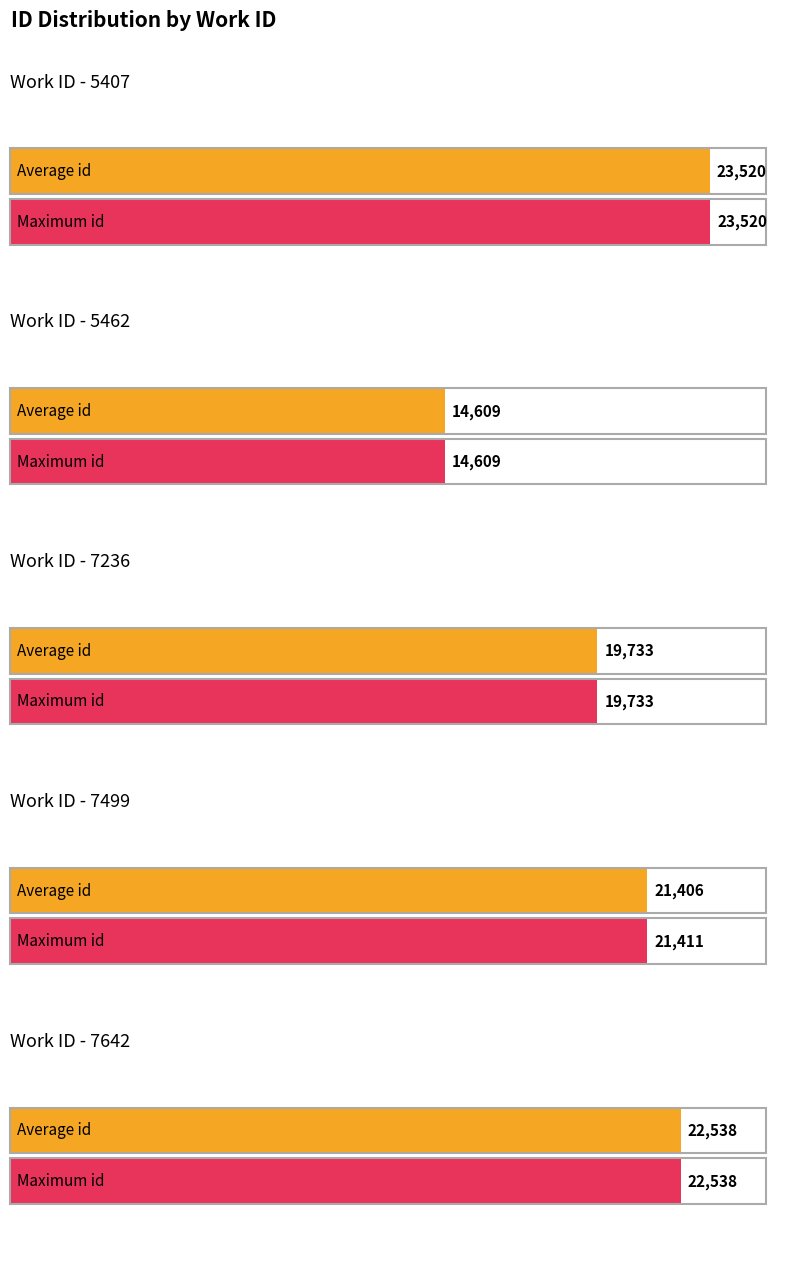

What is the greatest value displayed?

23520